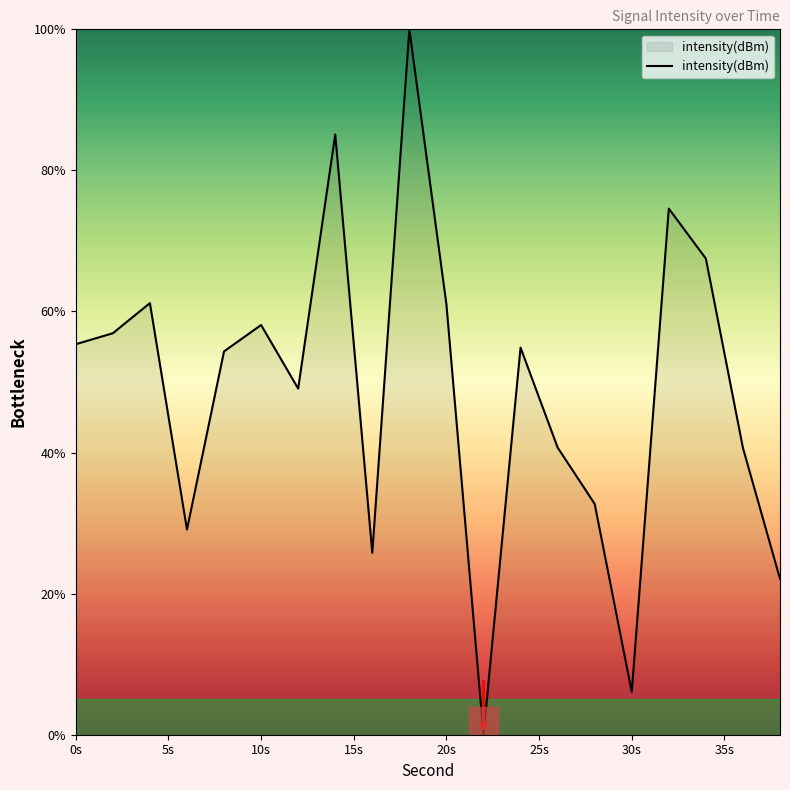

What is the maximum value shown in the chart?

100.0